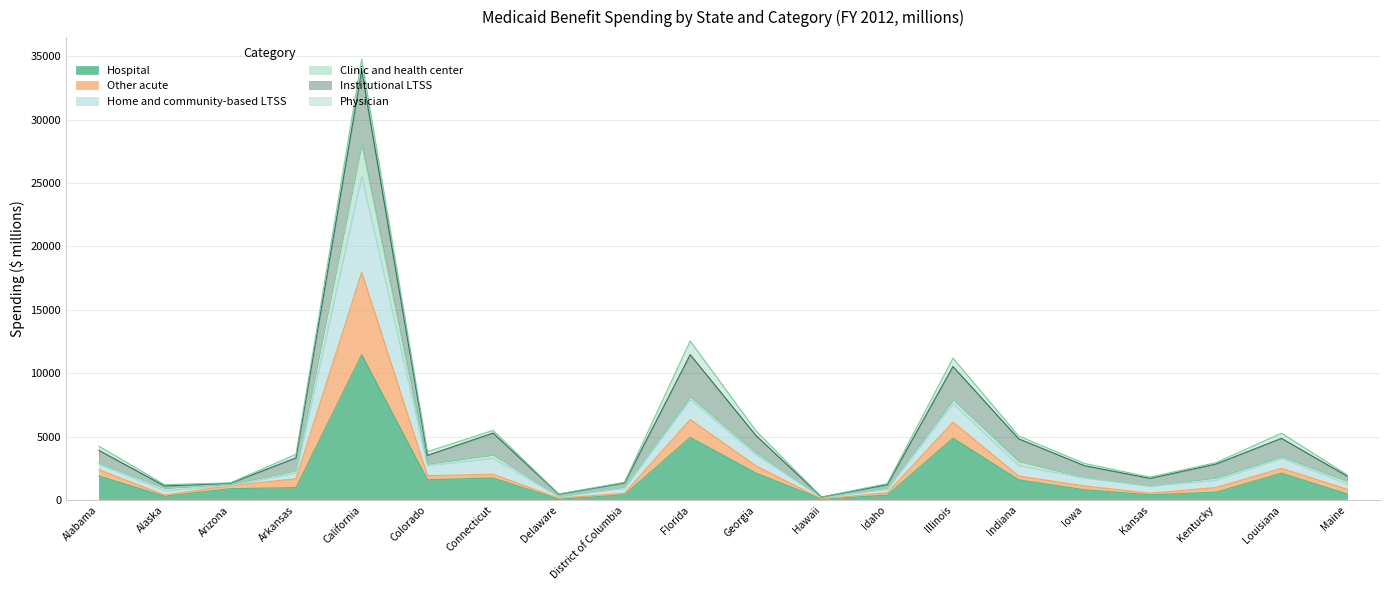

Which has a higher value, Iowa or Indiana?

Indiana